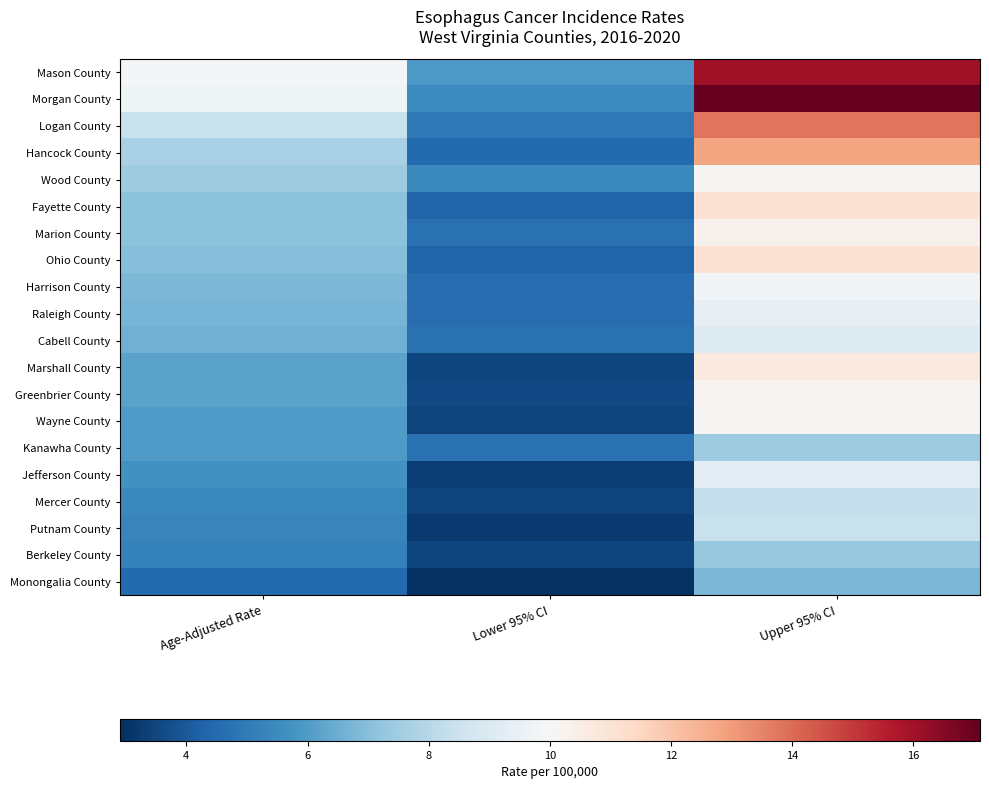

At how many categories does at least one series exceed 8?

2